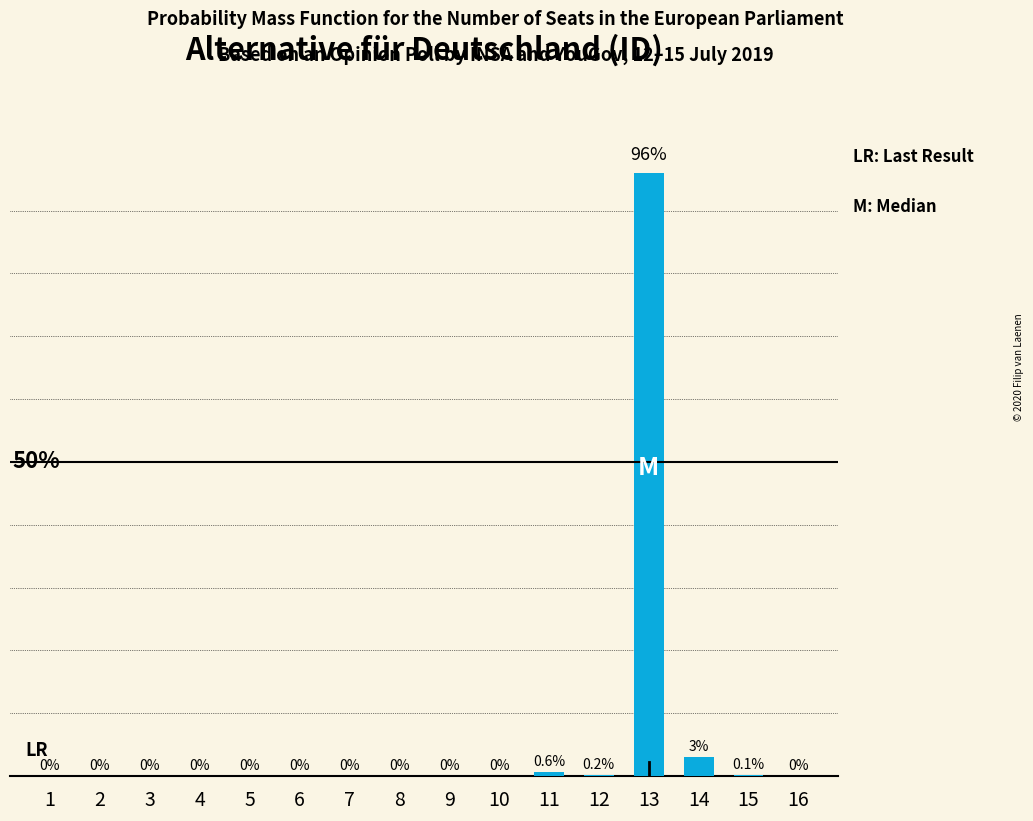

Are the bars horizontal?

No